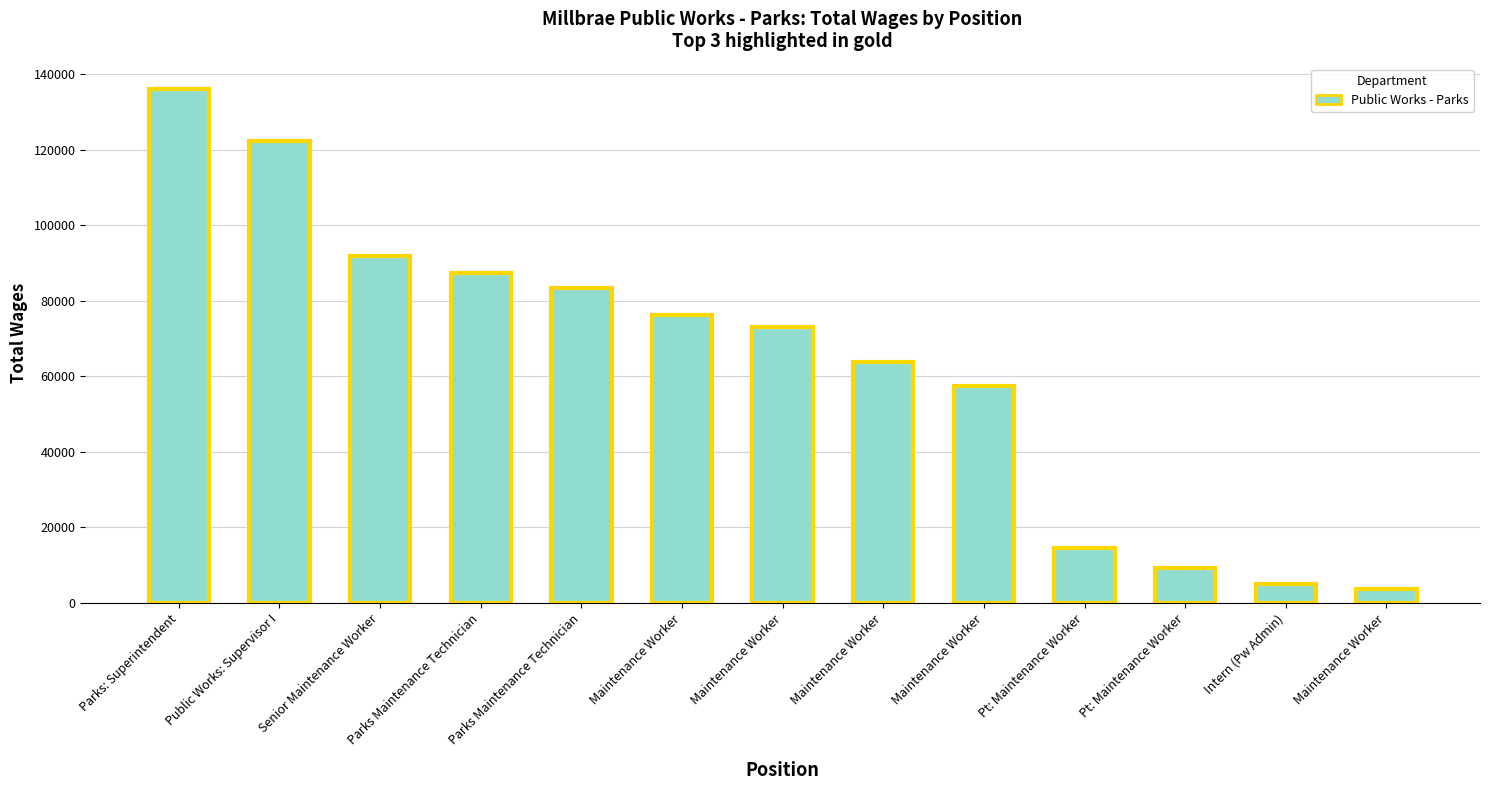

Is it true that the value at Maintenance Worker is 112972?

False